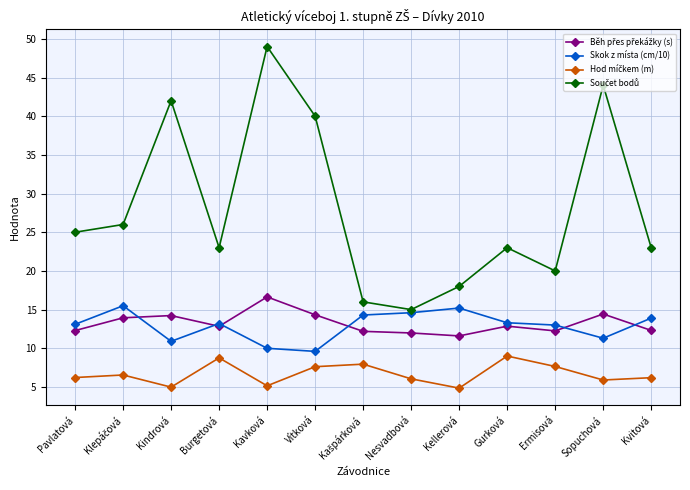

What is the maximum value shown in the chart?

49.0